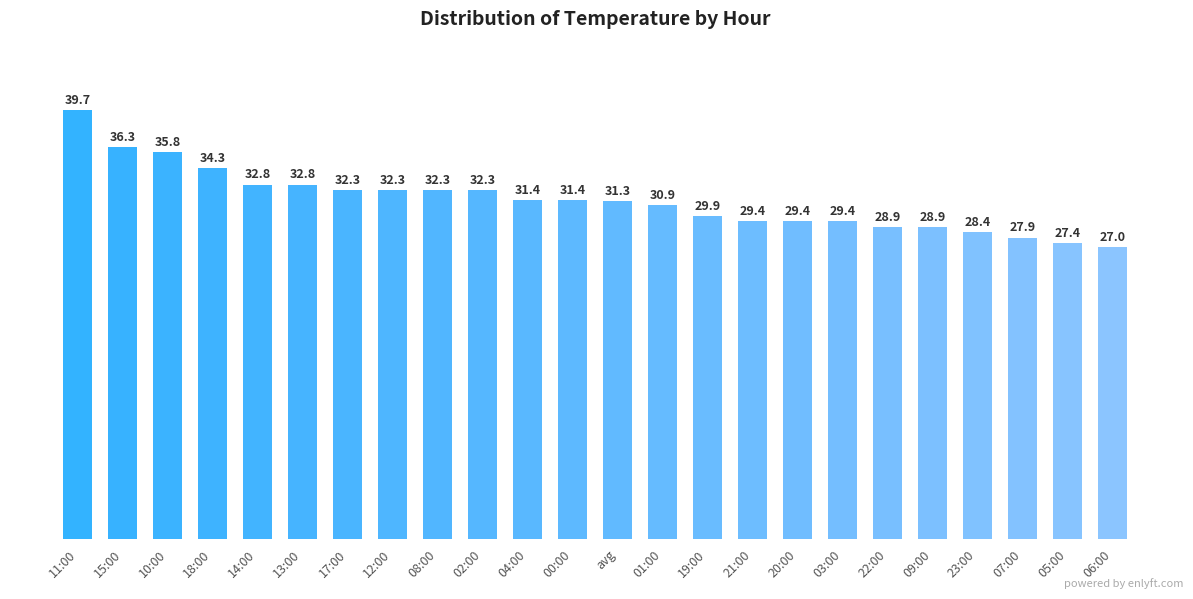

What position from the left is 13:00?

6